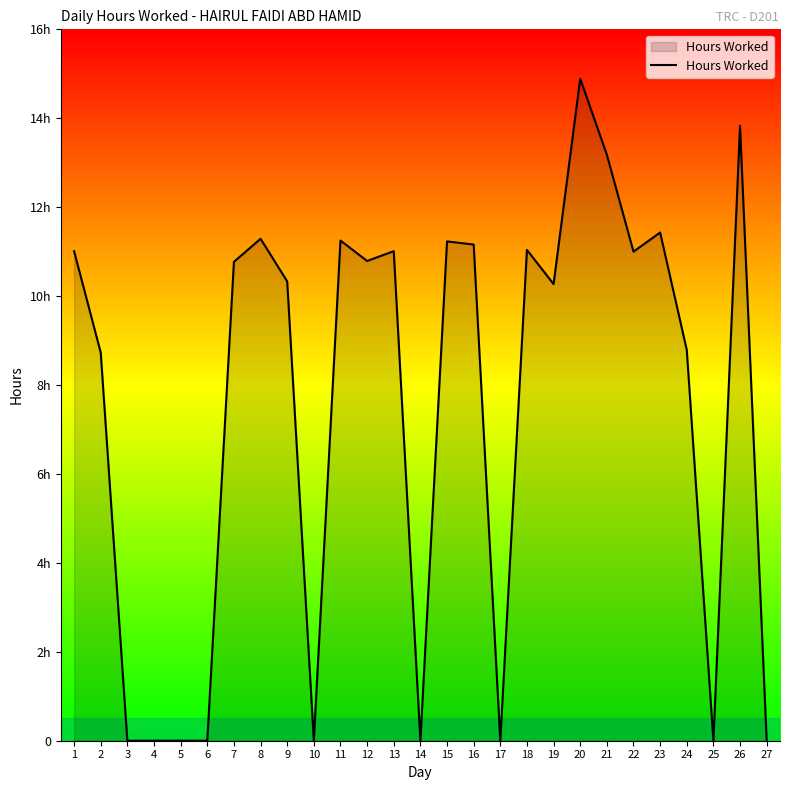

What is the difference between the maximum and second lowest values?

14.9